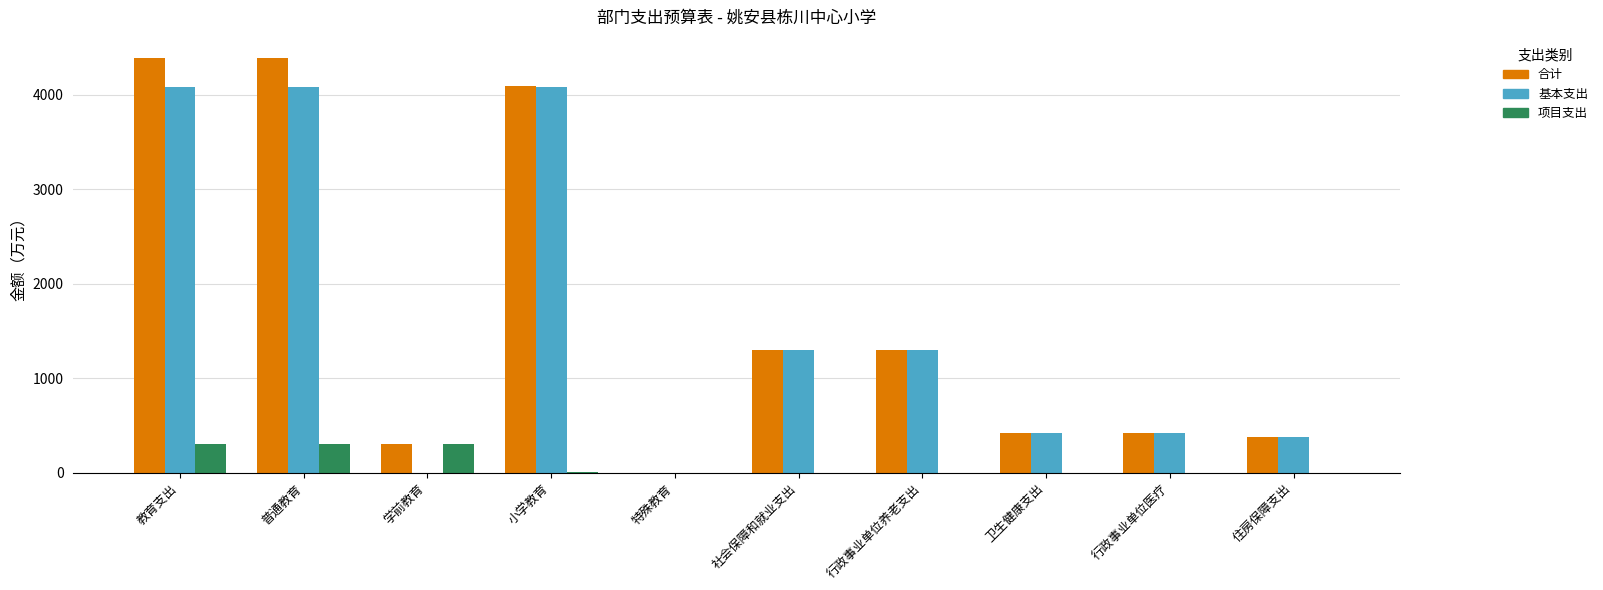

The value of 项目支出 at 教育支出 is 307.0. True or false?

True